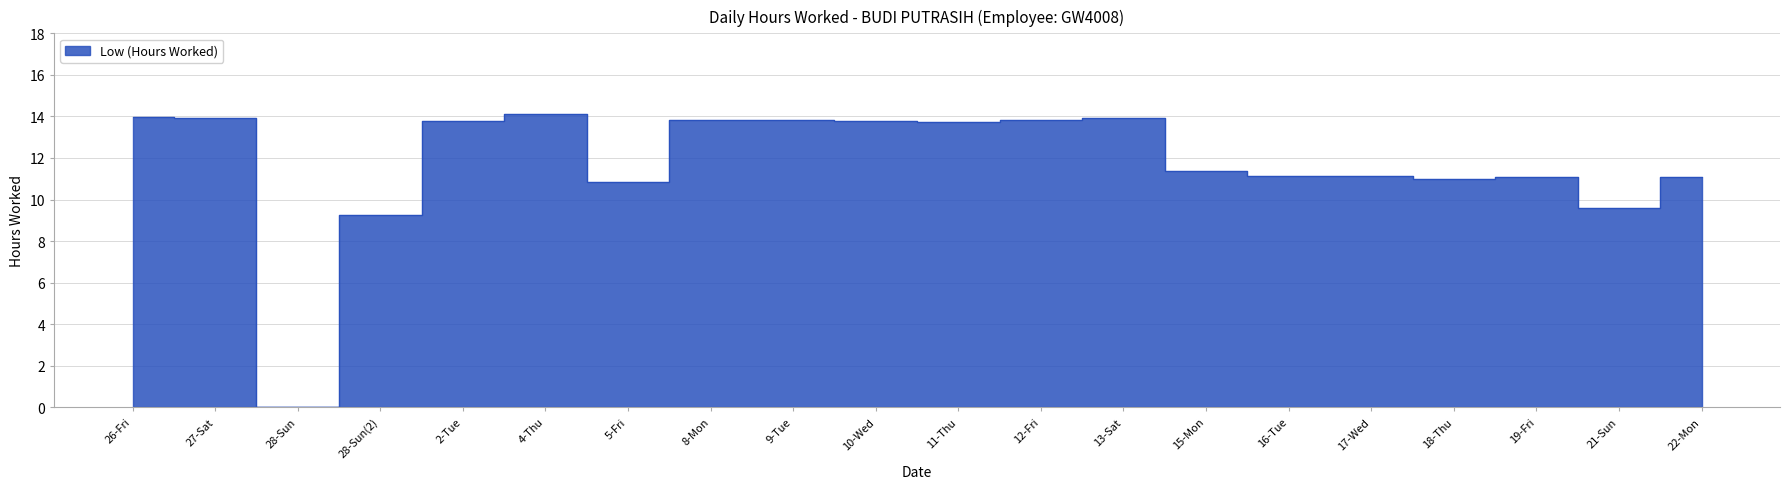

Which category has the lowest value across all series?

28-Sun